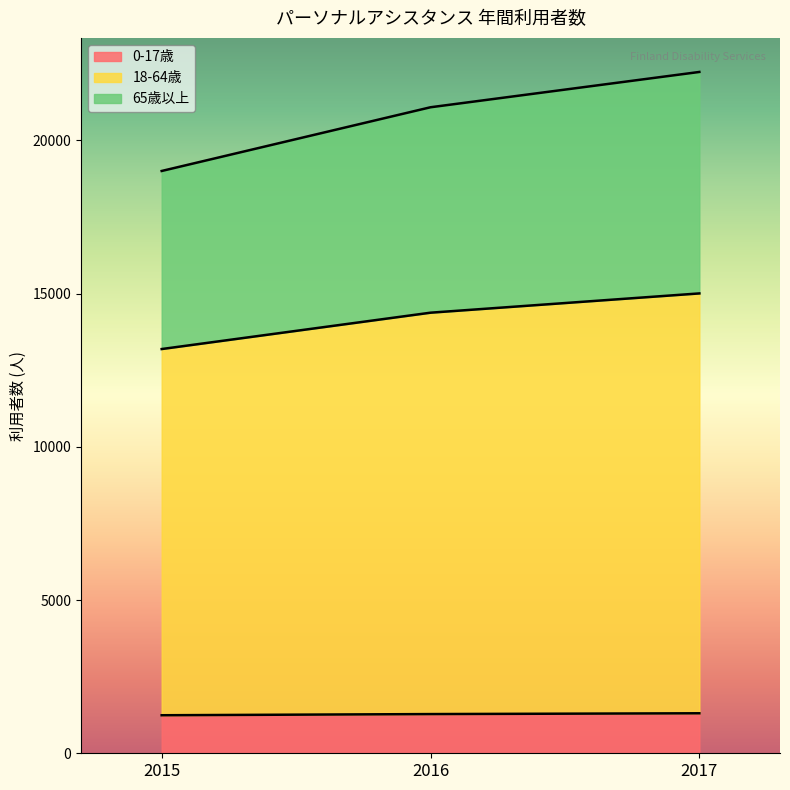

What is the value of the 0-17歳 point at the 1st from the left?

1241